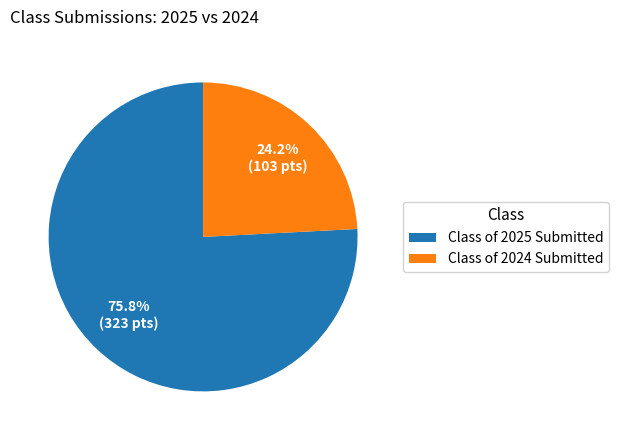

Approximately how many times larger is the value at Class of 2024 Submitted compared to Class of 2025 Submitted?

0.3